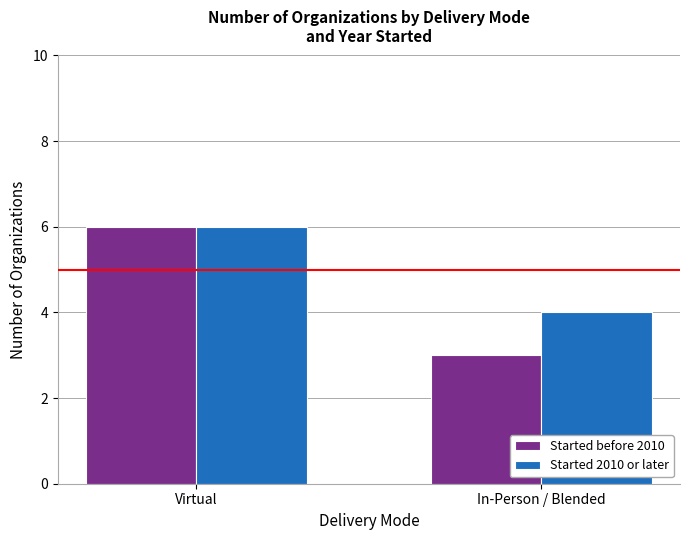

What is the minimum value for Started 2010 or later?

4